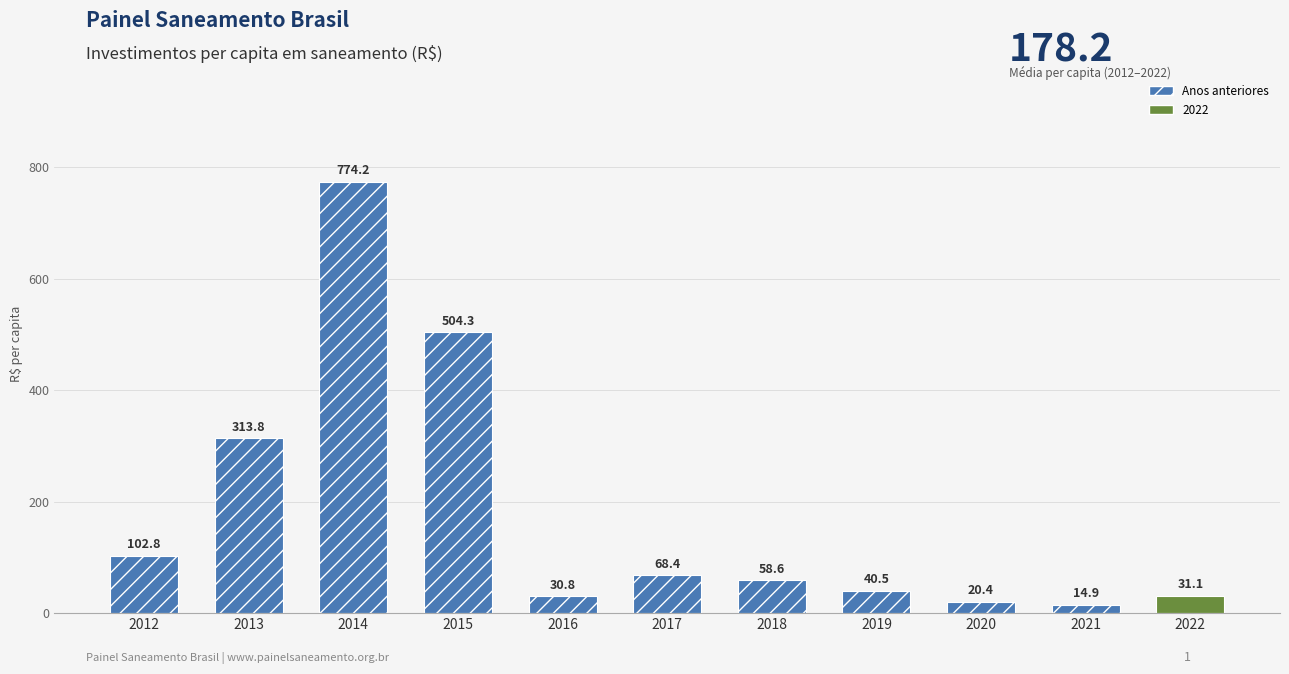

How many values exceed 58?

6